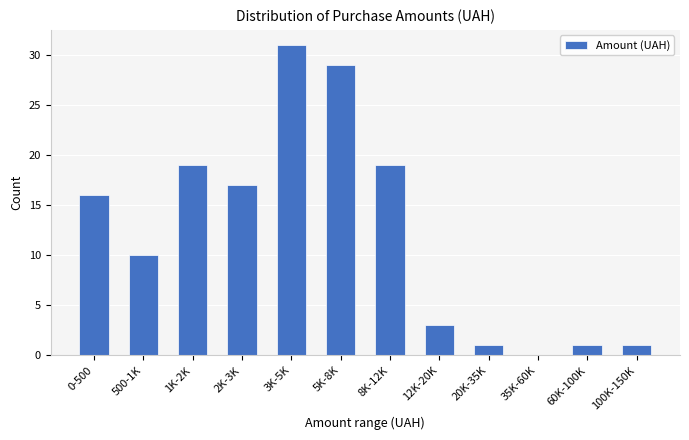

Reading right to left, list all the values displayed in this chart.

100K-150K=1	60K-100K=1	35K-60K=0	20K-35K=1	12K-20K=3	8K-12K=19	5K-8K=29	3K-5K=31	2K-3K=17	1K-2K=19	500-1K=10	0-500=16